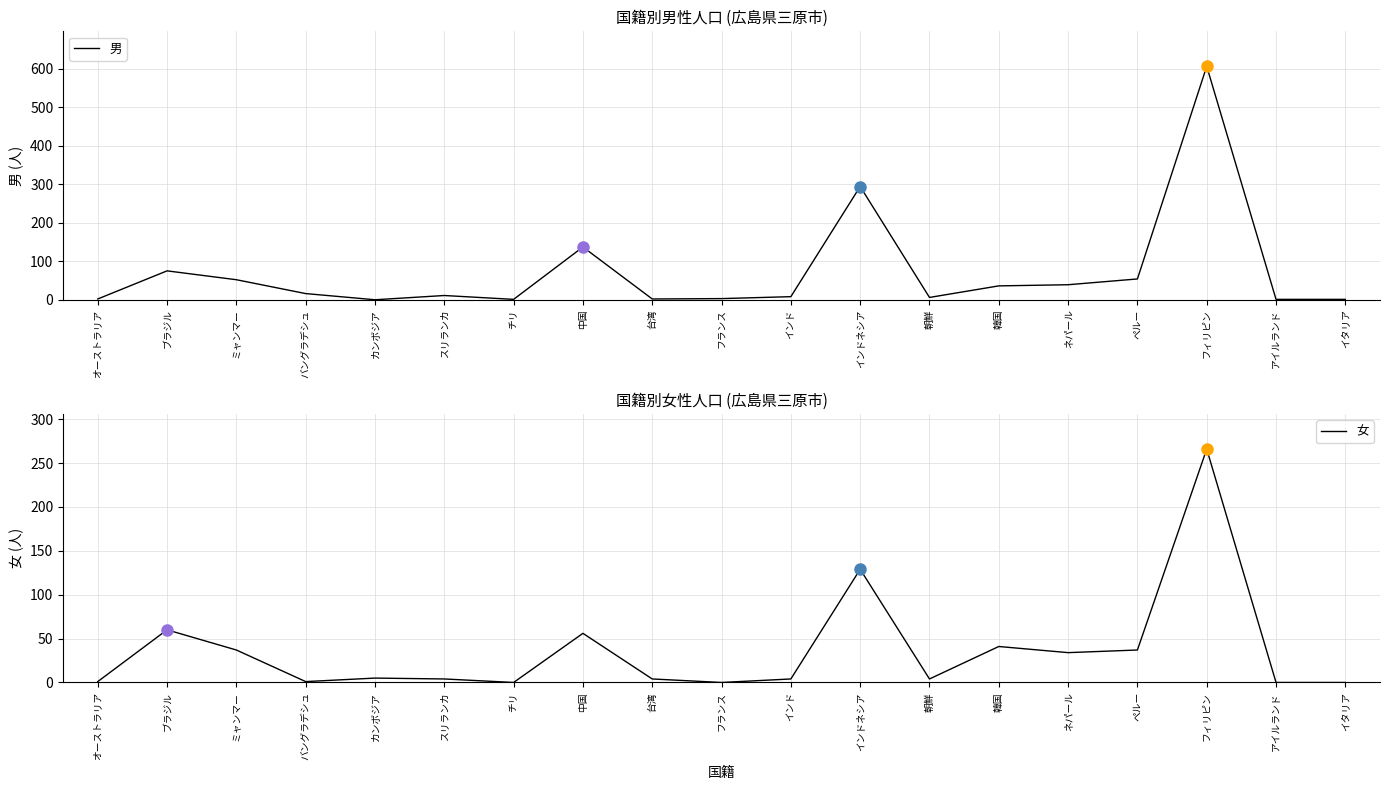

Which series has the largest total across all categories?

男